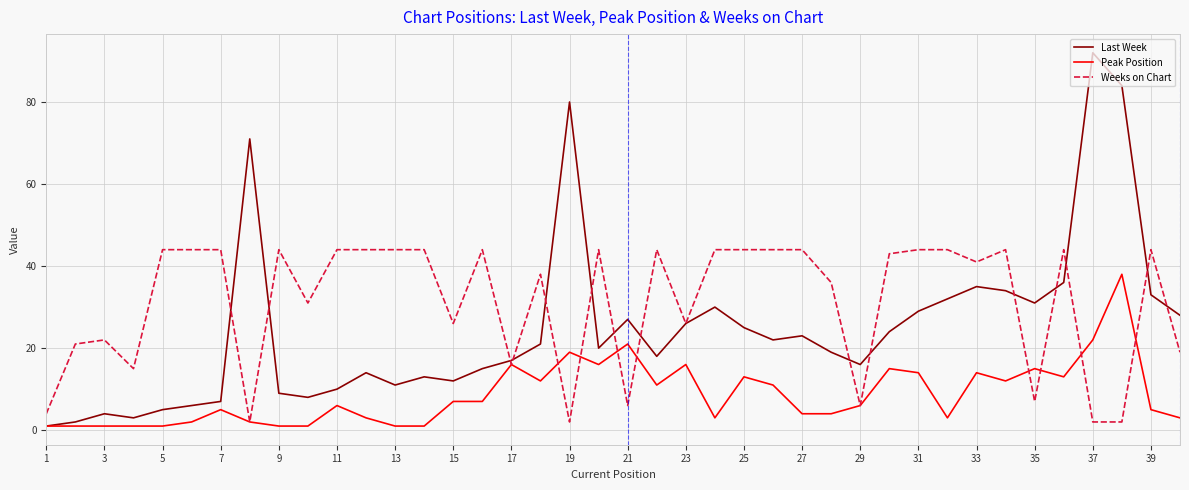

Which series has the largest total across all categories?

Weeks on Chart